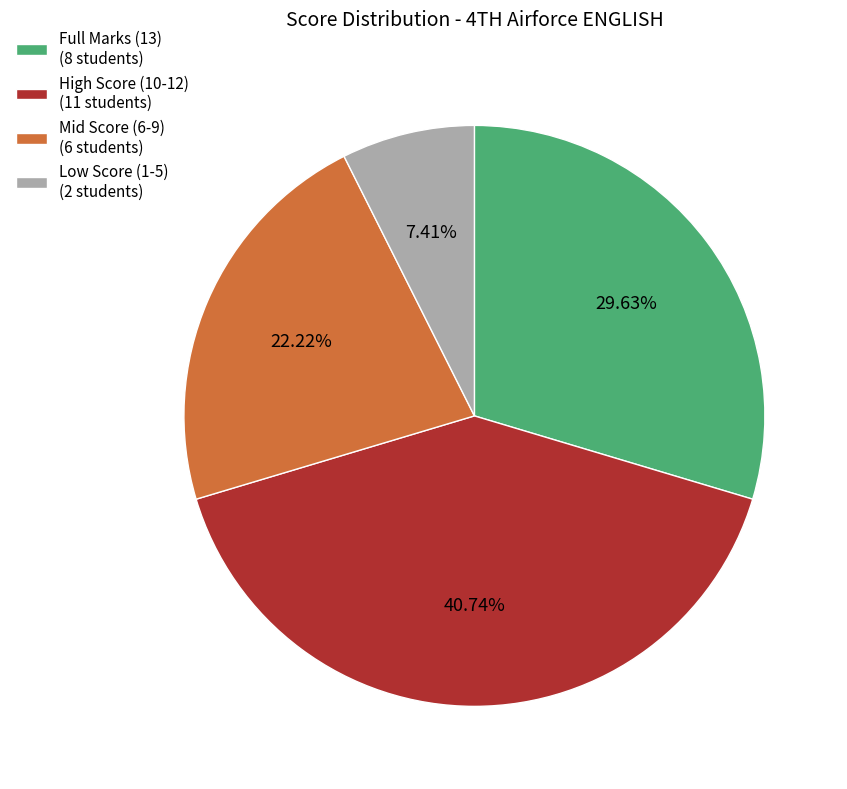

How many slices are in this pie chart?

4